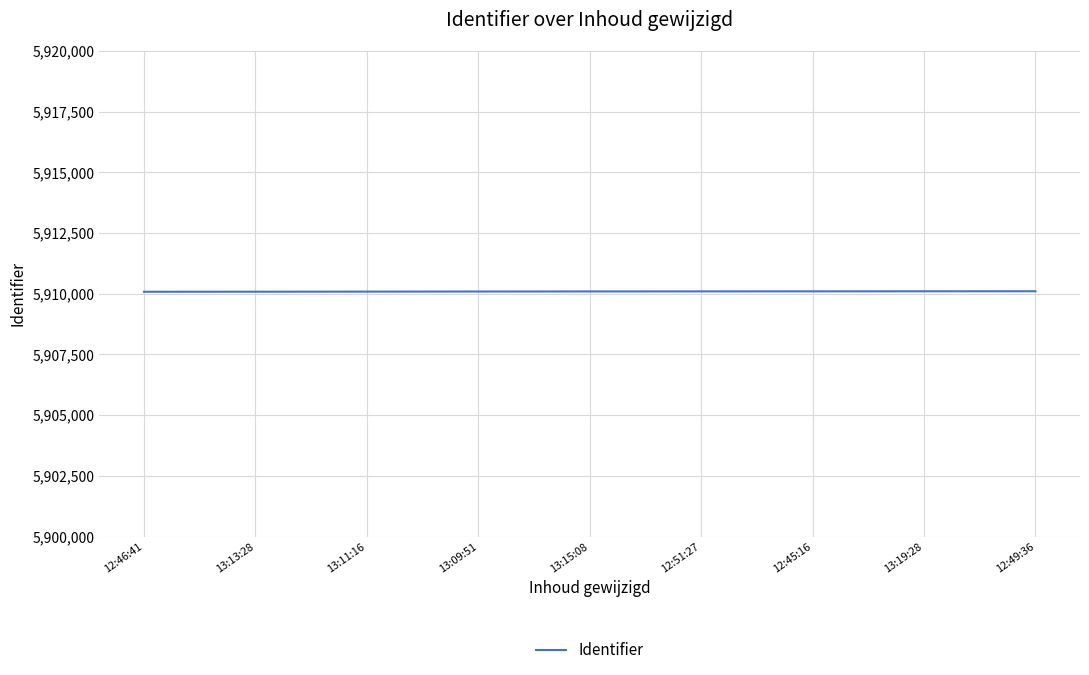

What is the approximate value at 13:13:28?

5910086